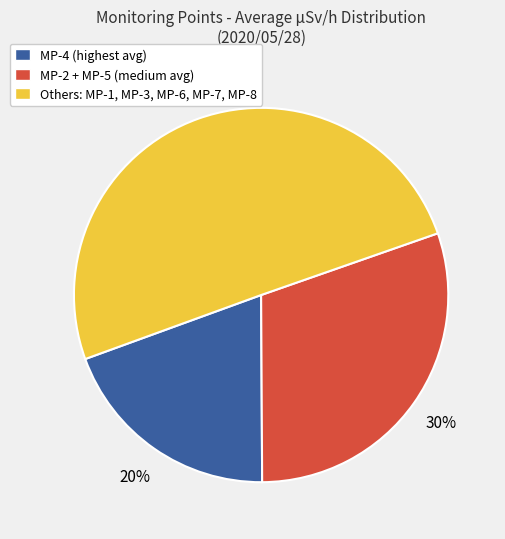

How many segments does this pie chart have?

3